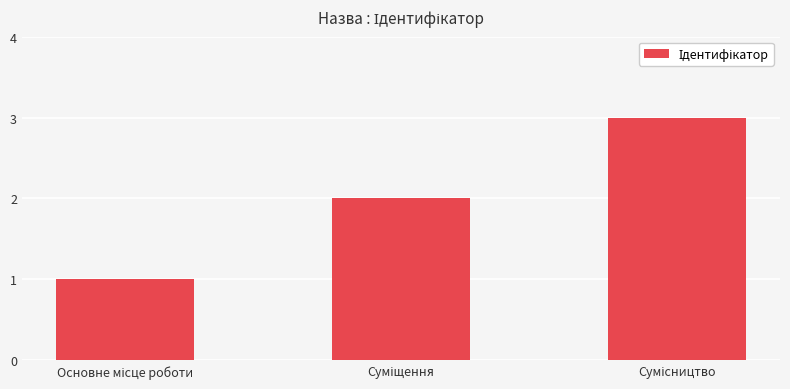

What is the maximum value shown in the chart?

3